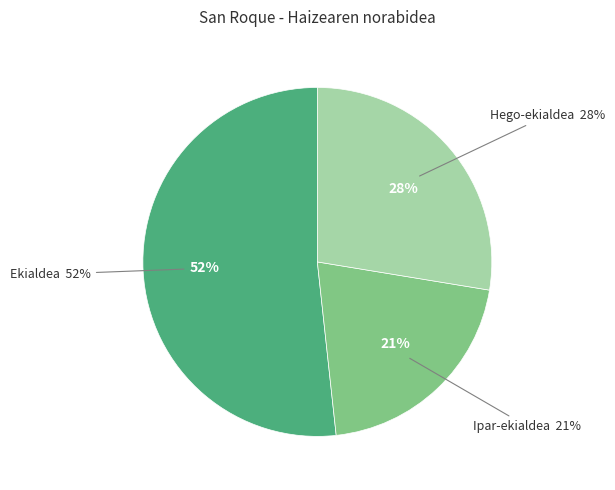

What is the largest slice in the pie chart?

Ekialdea